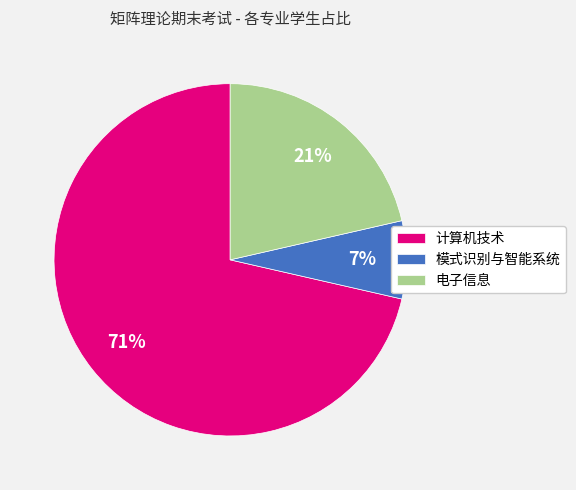

Rank the categories by value from lowest to highest.

模式识别与智能系统, 电子信息, 计算机技术